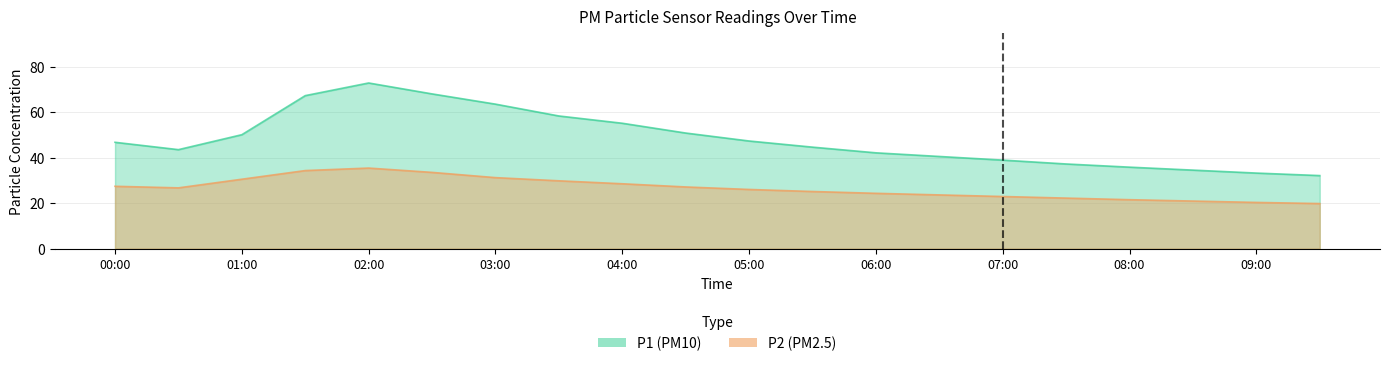

What is the difference between the P1 values at 05:00 and 07:00?

8.4